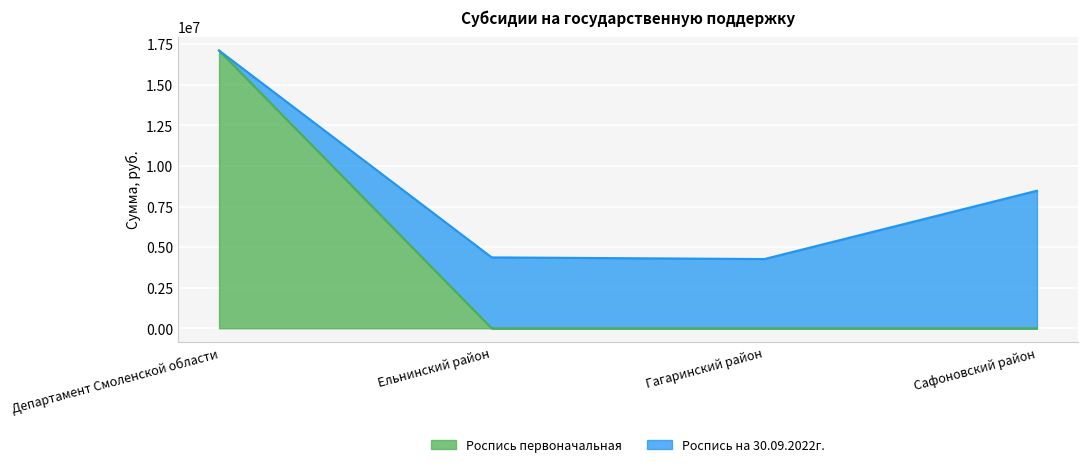

The value at Департамент Смоленской области is 6375421. True or false?

False